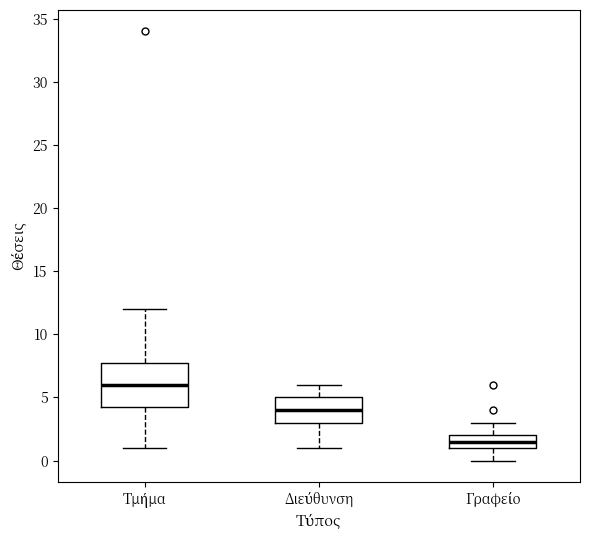

Reading left to right, transcribe this box plot: for each box, give where its median line is, the range the box spans, and where its two whiskers end, as read against the y-axis. The values are not printed on the chart, so give them approximately, as read against the axis.

Τμήμα: median 6.0, box 4.5 to 8.0, whiskers 1.0 to 12.0
Διεύθυνση: median 4.0, box 3.0 to 5.0, whiskers 1.0 to 6.0
Γραφείο: median 1.5, box 1.0 to 2.0, whiskers 0.0 to 3.0